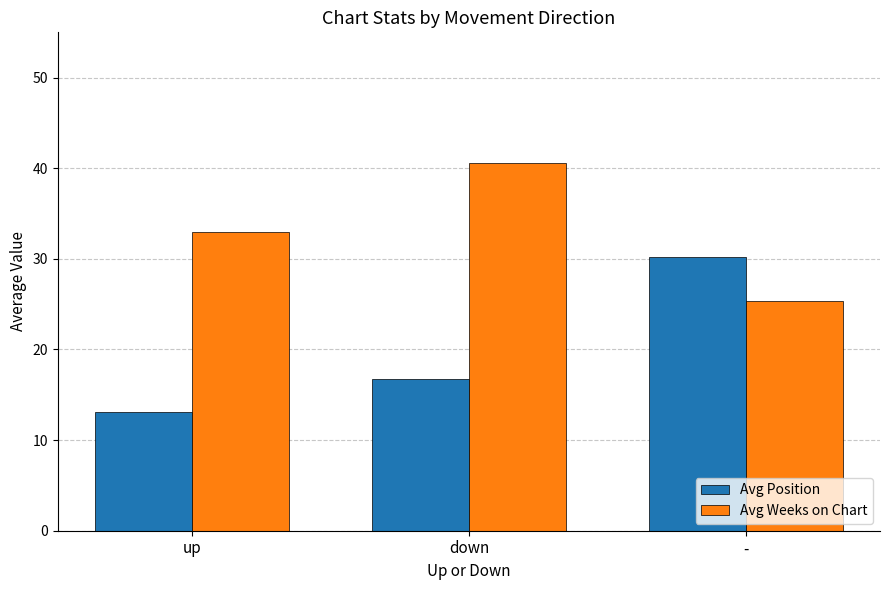

How many bars are there in total?

6